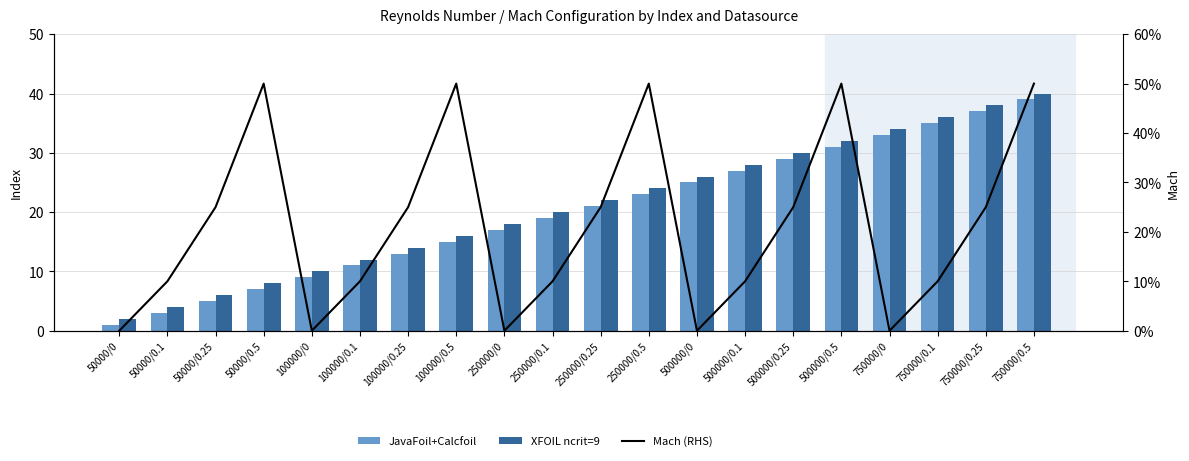

Is it true that JavaFoil+Calcfoil equals 7.6 at 50000/0.25?

False